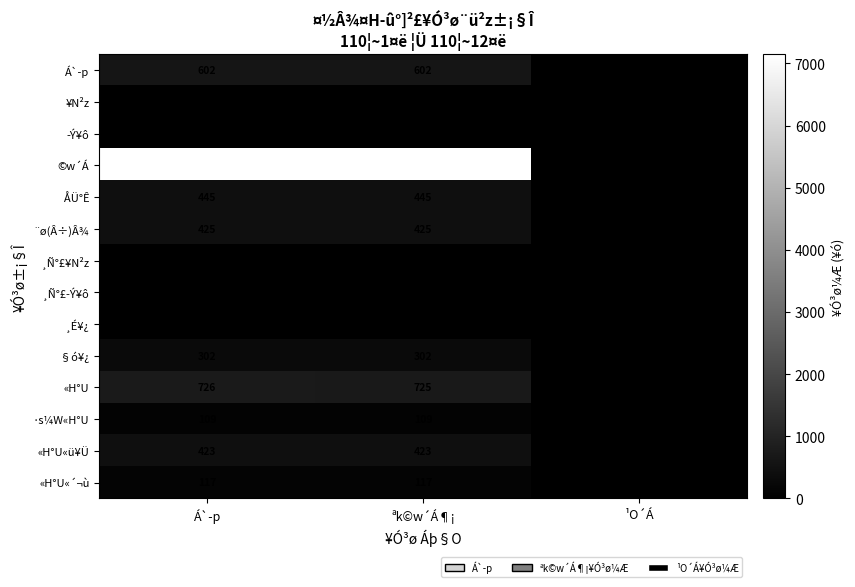

Read the ¨ø(Â÷)Â¾ value at Á`­p.

425